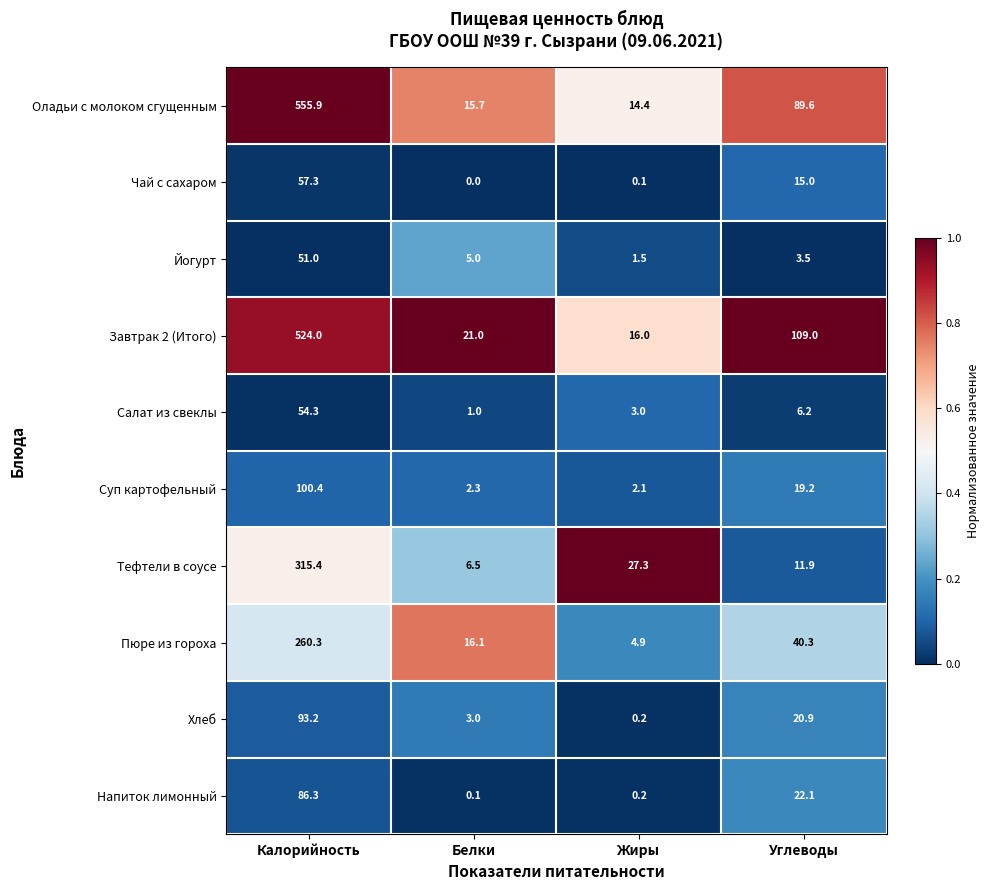

Is it true that Чай с сахаром equals 0.0 at Белки?

True